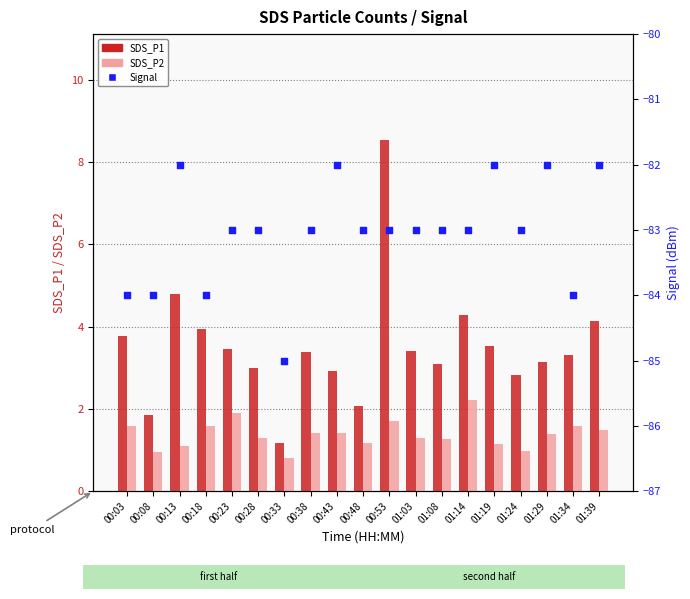

At how many categories does at least one series exceed -7?

19